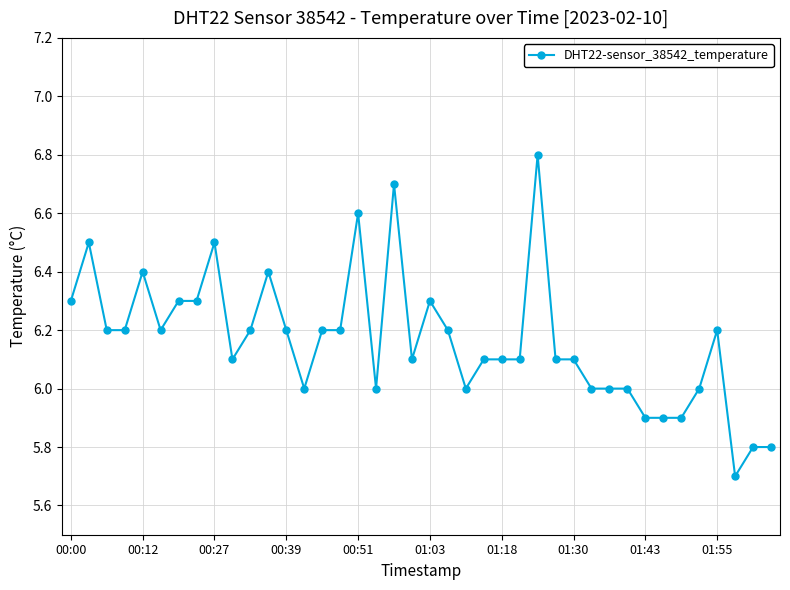

What is the value of the 23rd point from the left?

6.0